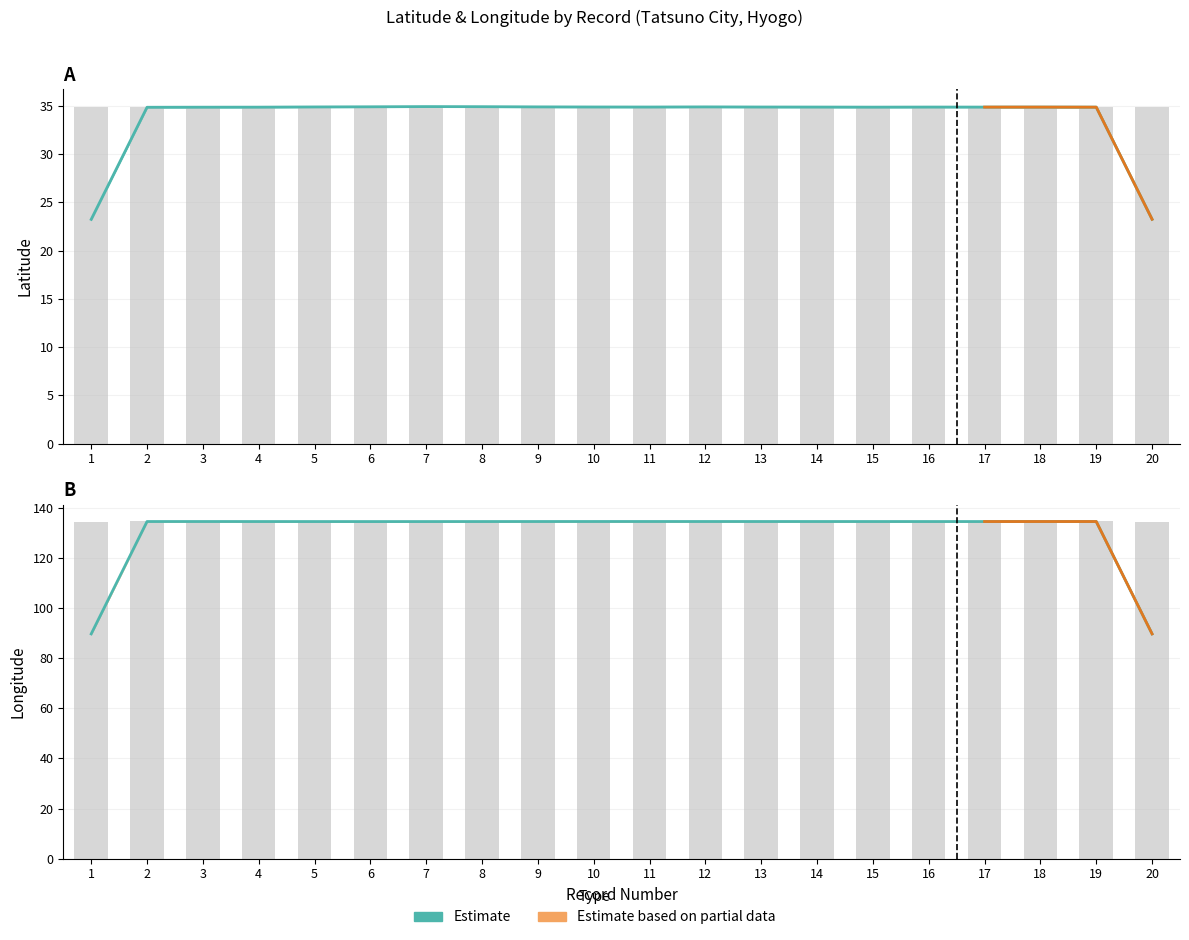

Reading left to right, what are all the values shown in this chart?

latitude: 34.8	34.8	34.9	34.9	34.9	34.9	34.9	34.9	34.9	34.8	34.9	34.9	34.9	34.9	34.9	34.9	34.9	34.9	34.9	34.9
longitude: 134.5	134.6	134.5	134.6	134.5	134.5	134.6	134.6	134.5	134.6	134.6	134.6	134.6	134.6	134.5	134.6	134.6	134.5	134.6	134.5